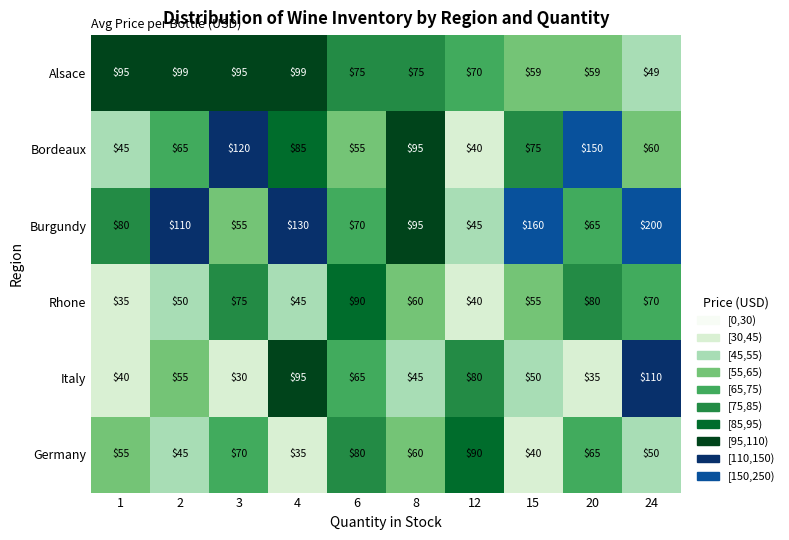

What is the sum of the Burgundy values at 20 and 12?

110